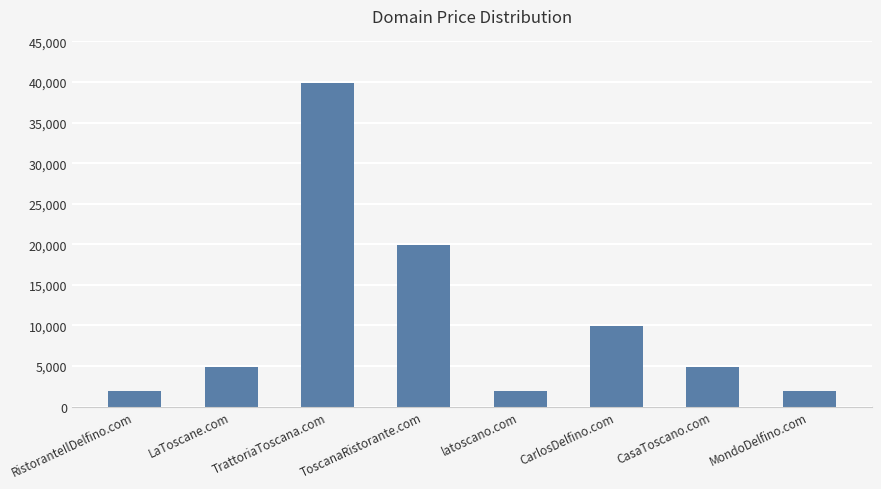

Count the number of data series in this chart.

1